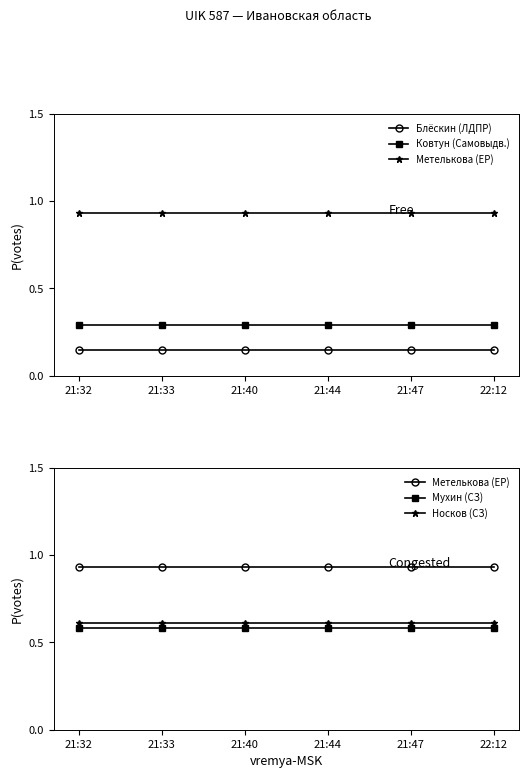

What is the maximum value shown in the chart?

0.9